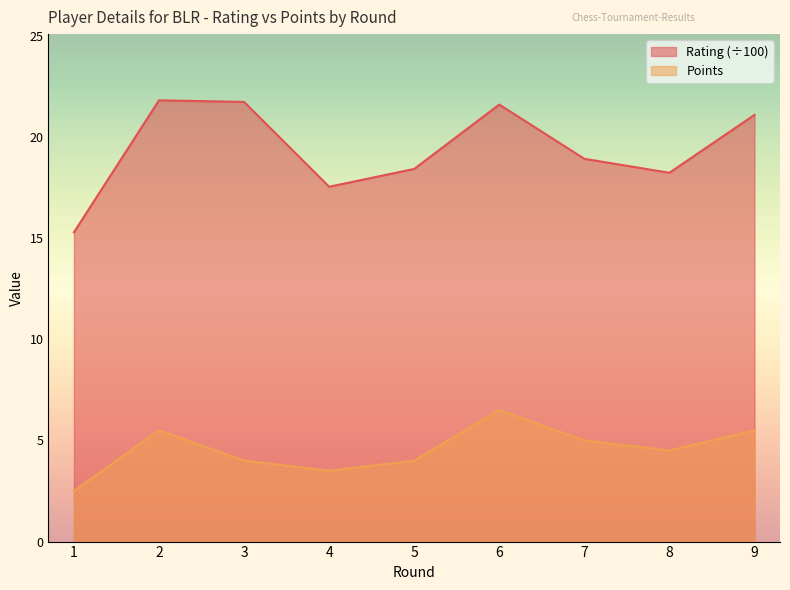

Which has a higher value, 4 or 7?

7